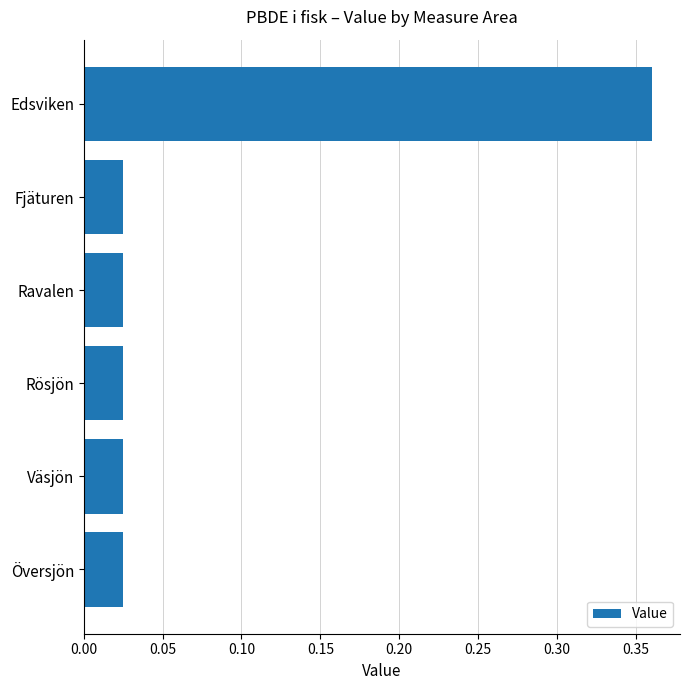

Does the chart contain any negative values?

No